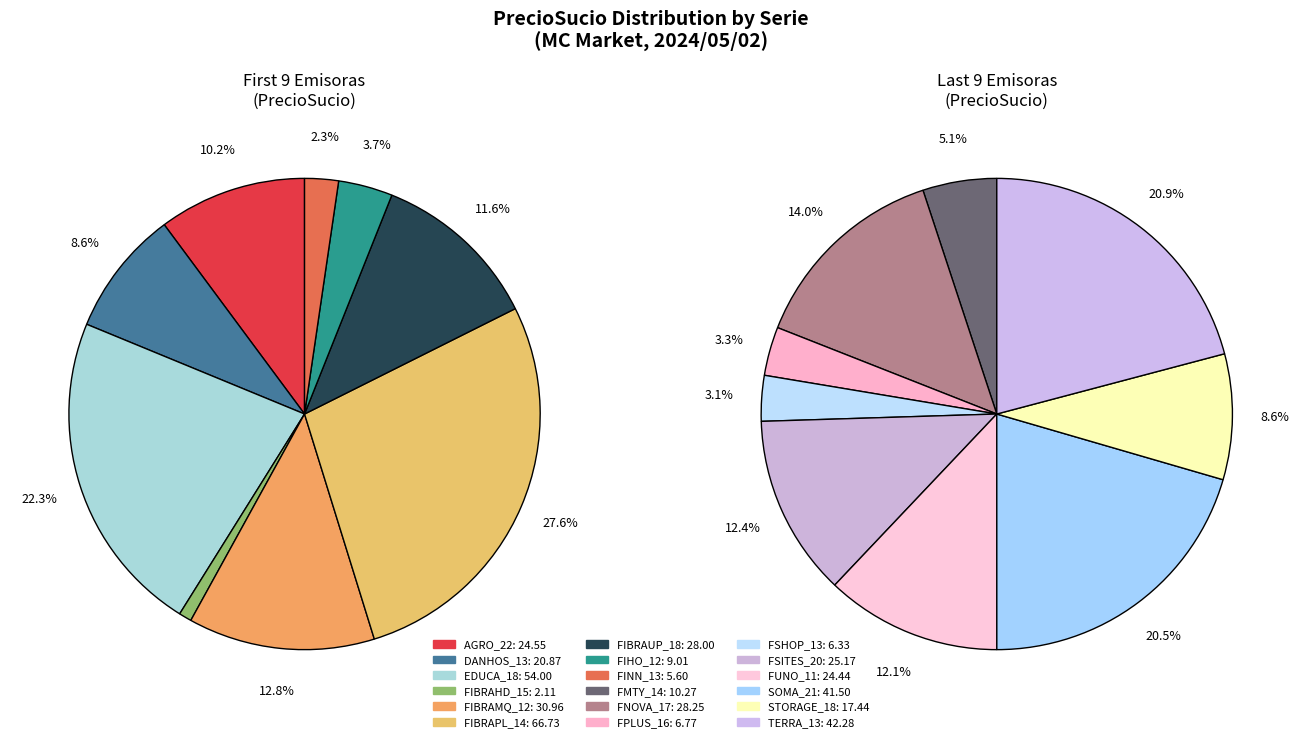

How many slices are in this pie chart?

18